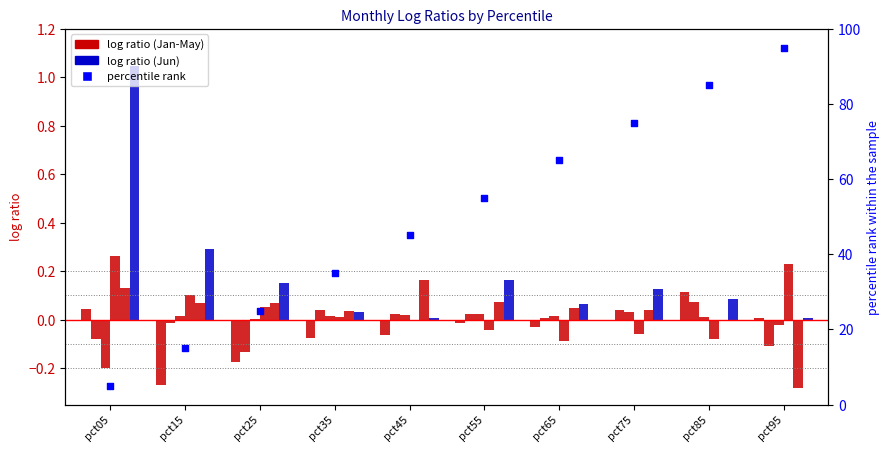

Which series reaches the maximum Y coordinate?

Jun